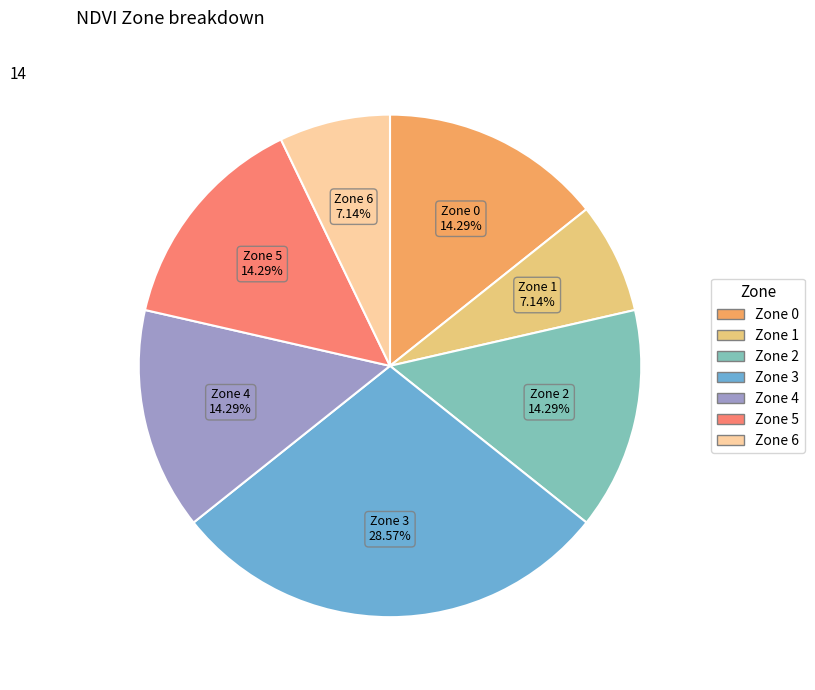

Is there a majority slice in this chart?

No